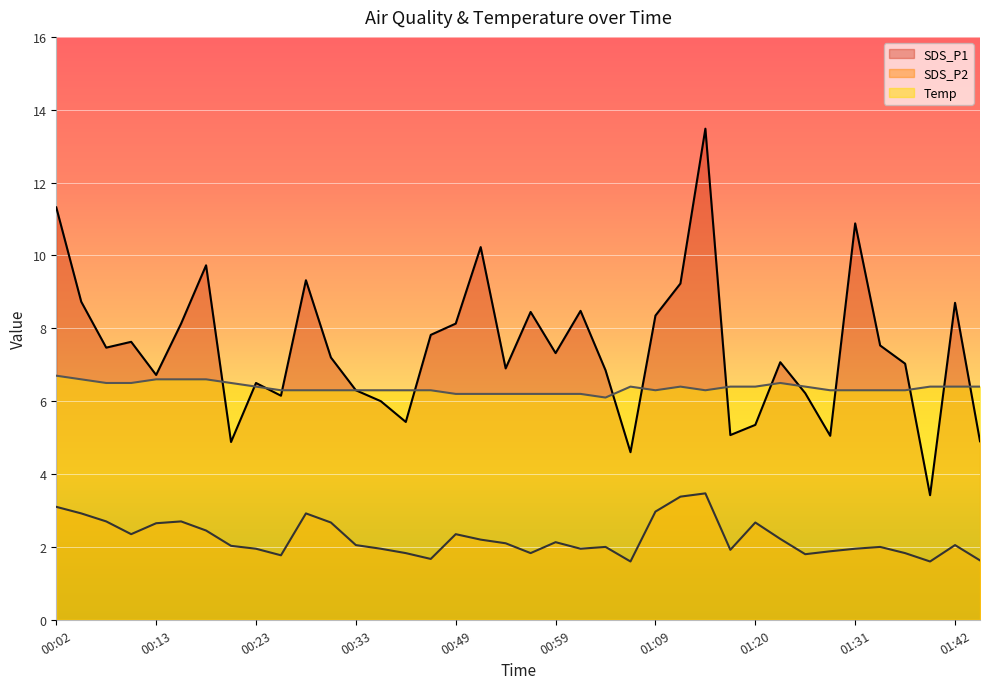

In Temp, how many points are higher than both neighbors (excluding endpoints)?

3